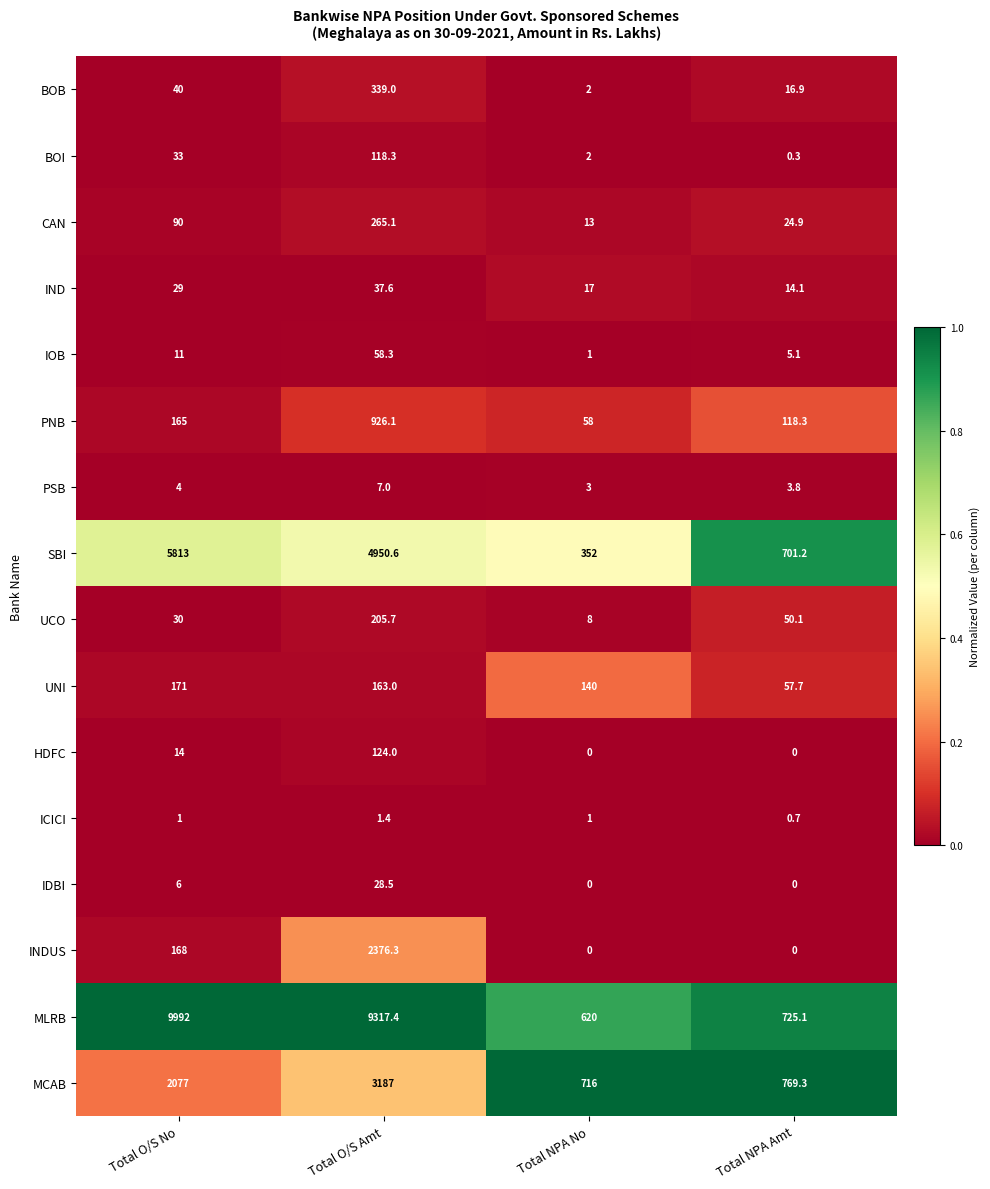

Is it true that UCO equals 205.7 at Total O/S Amt?

True